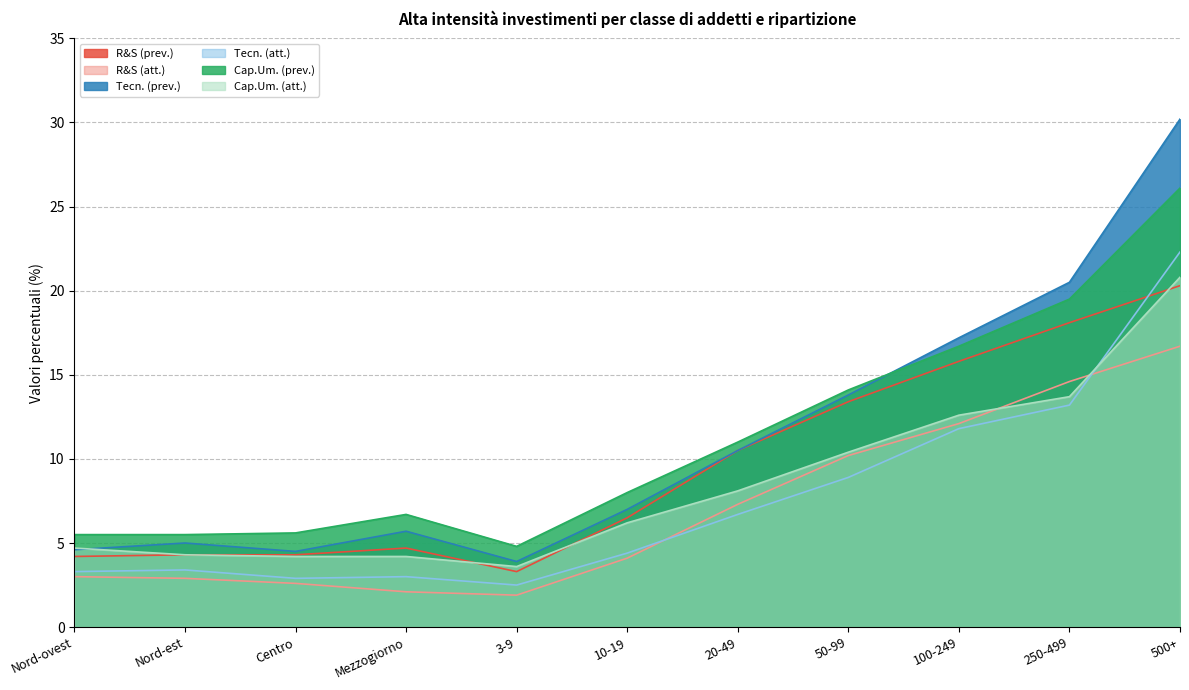

Is the value of Cap.Um. (prev.) at 500+ greater than the value of Tecn. (prev.) at 50-99?

Yes